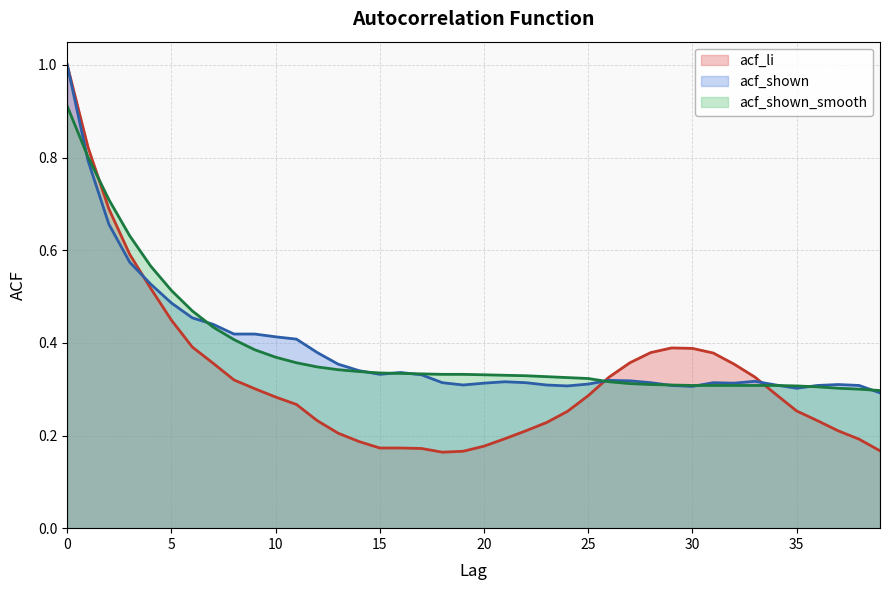

How many lines are shown in the chart?

3